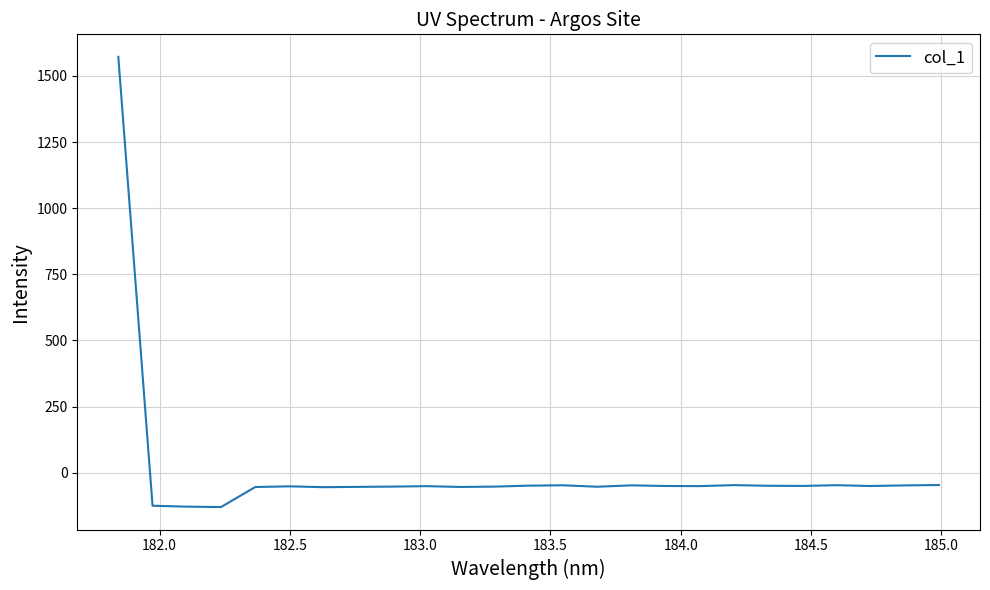

What is the minimum value shown in the chart?

-129.9